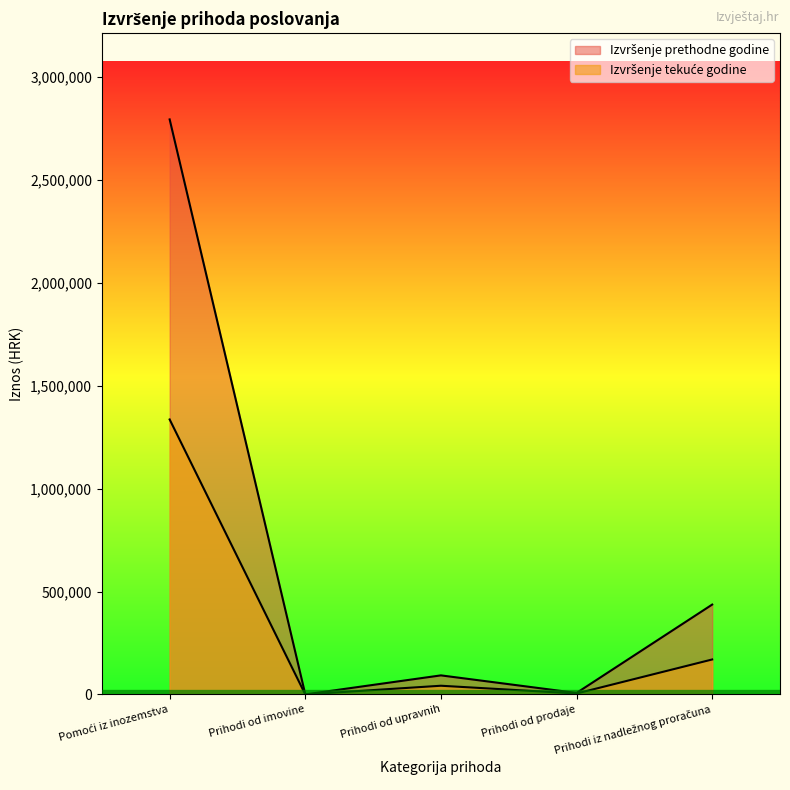

Which series has the largest total across all categories?

Izvršenje prethodne godine